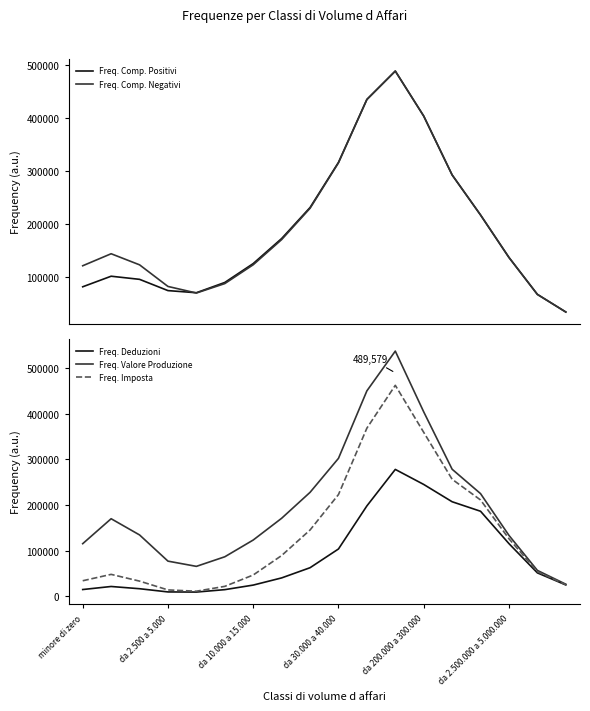

What is the average value of the Freq. Comp. Negativi series?

196528.1